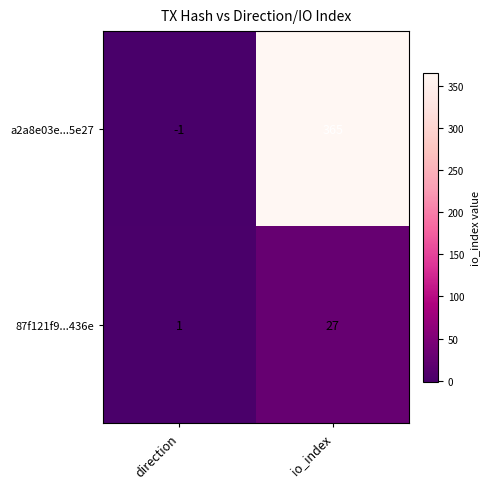

The value of a2a8e03e...5e27 at direction is -2. True or false?

False